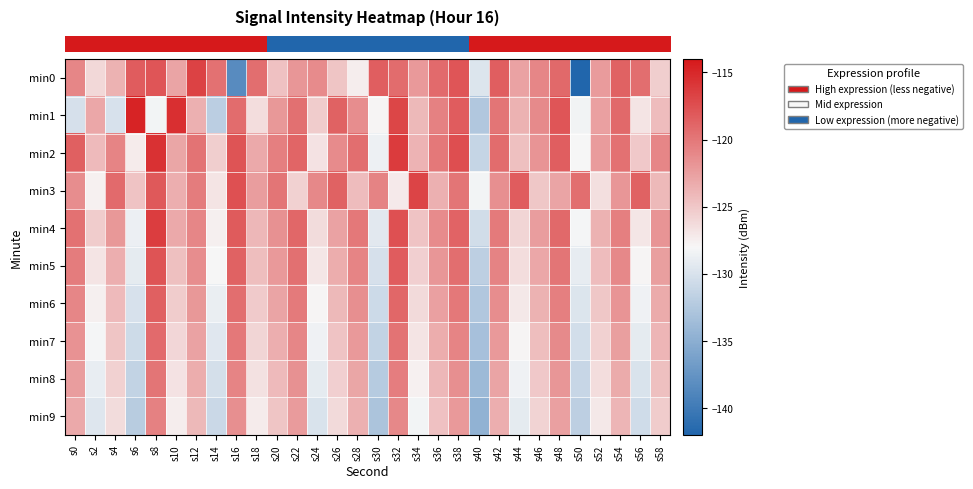

Which category has the lowest value across all series?

s50